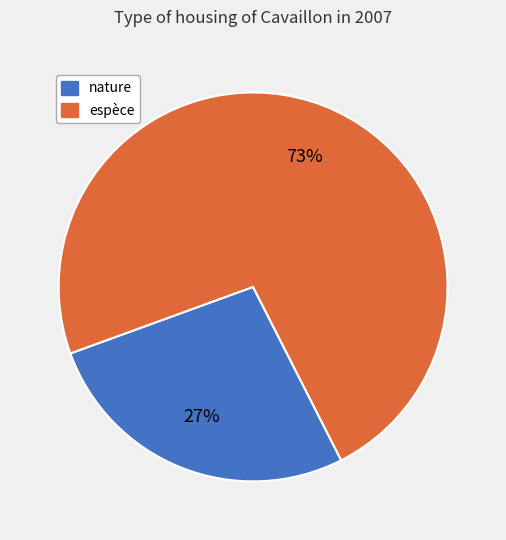

The nature slice represents 40% of the pie. True or false?

False